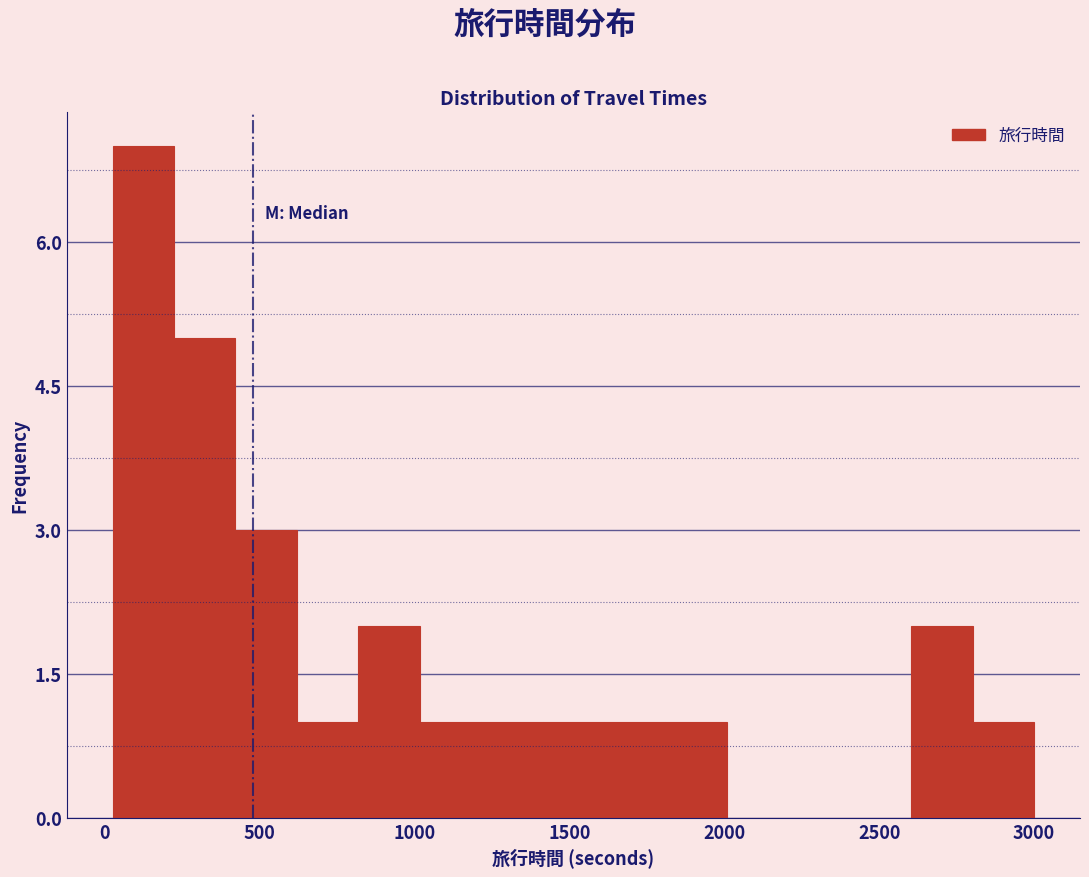

Around what value on the x-axis is the tallest bar? Give the approximate position of its centre, as read against the axis.

100